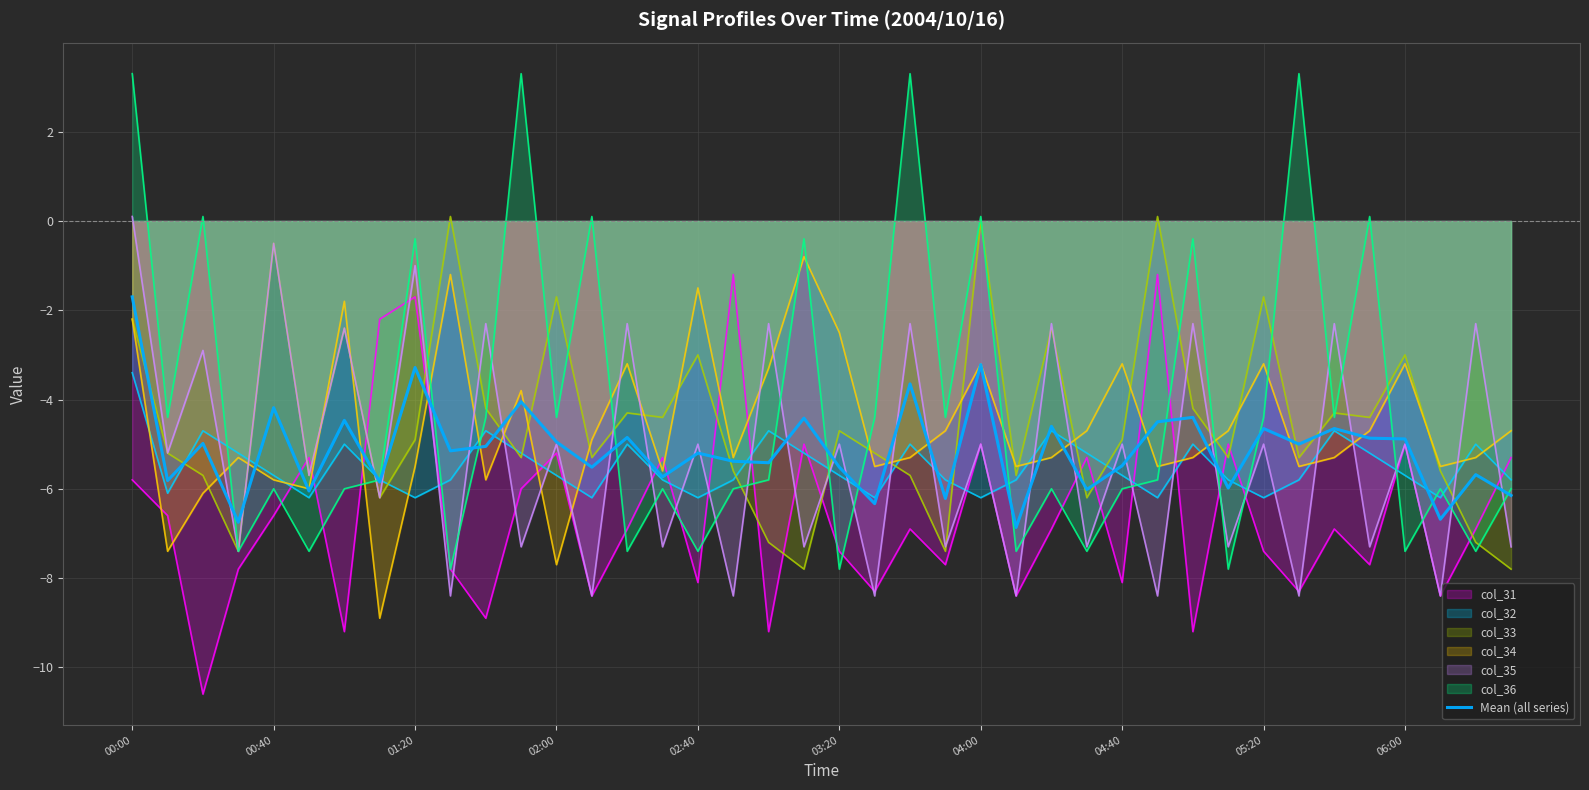

How many points are higher than both their immediate neighbors (excluding endpoints)?

15